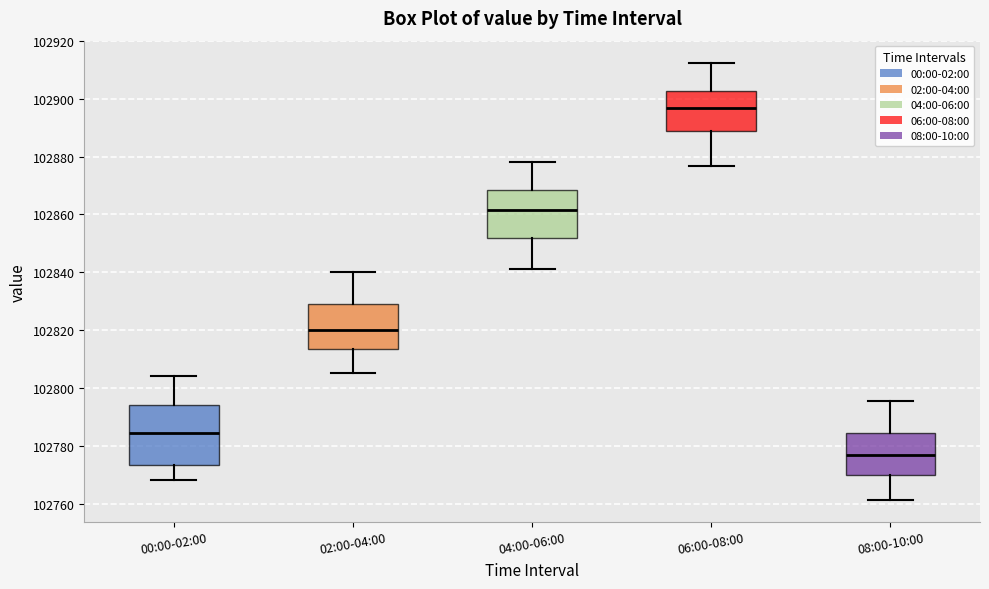

Reading left to right, read every box against the y-axis: the position of its median line, the range the box covers, and the ends of its whiskers. The values are not printed on the chart, so give them approximately, as read against the axis.

00:00-02:00: median 102784, box 102774 to 102794, whiskers 102768 to 102804
02:00-04:00: median 102820, box 102814 to 102830, whiskers 102806 to 102840
04:00-06:00: median 102862, box 102852 to 102868, whiskers 102842 to 102878
06:00-08:00: median 102896, box 102888 to 102902, whiskers 102876 to 102912
08:00-10:00: median 102776, box 102770 to 102784, whiskers 102762 to 102796